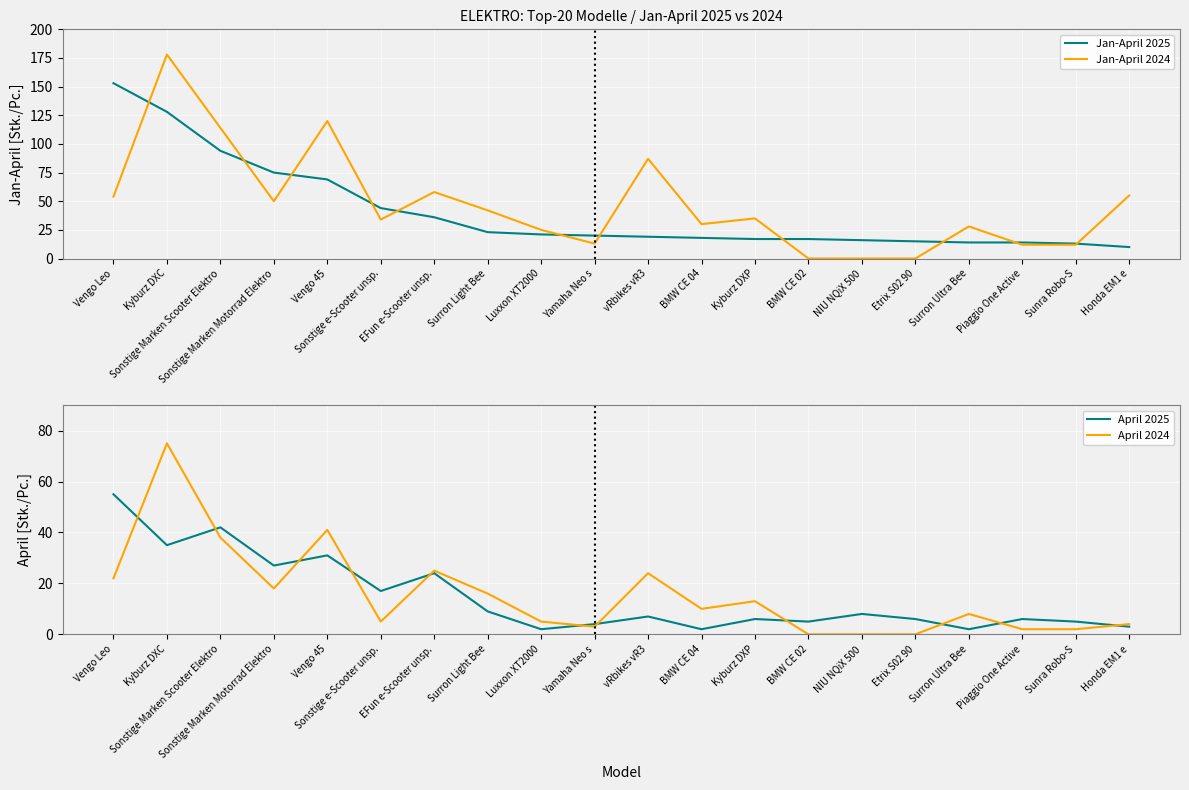

Reading left to right, what are all the values shown in this chart?

Jan-April 2025: Vengo Leo=153	Kyburz DXC=128	Sonstige Marken Scooter Elektro=94	Sonstige Marken Motorrad Elektro=75	Vengo 45=69	Sonstige e-Scooter unsp.=44	EFun e-Scooter unsp.=36	Surron Light Bee=23	Luxxon XT2000=21	Yamaha Neo s=20	vRbikes vR3=19	BMW CE 04=18	Kyburz DXP=17	BMW CE 02=17	NIU NQiX 500=16	Etrix S02 90=15	Surron Ultra Bee=14	Piaggio One Active=14	Sunra Robo-S=13	Honda EM1 e=10
Jan-April 2024: Vengo Leo=54	Kyburz DXC=178	Sonstige Marken Scooter Elektro=114	Sonstige Marken Motorrad Elektro=50	Vengo 45=120	Sonstige e-Scooter unsp.=34	EFun e-Scooter unsp.=58	Surron Light Bee=42	Luxxon XT2000=25	Yamaha Neo s=13	vRbikes vR3=87	BMW CE 04=30	Kyburz DXP=35	BMW CE 02=0	NIU NQiX 500=0	Etrix S02 90=0	Surron Ultra Bee=28	Piaggio One Active=12	Sunra Robo-S=12	Honda EM1 e=55
April 2025: Vengo Leo=55	Kyburz DXC=35	Sonstige Marken Scooter Elektro=42	Sonstige Marken Motorrad Elektro=27	Vengo 45=31	Sonstige e-Scooter unsp.=17	EFun e-Scooter unsp.=24	Surron Light Bee=9	Luxxon XT2000=2	Yamaha Neo s=4	vRbikes vR3=7	BMW CE 04=2	Kyburz DXP=6	BMW CE 02=5	NIU NQiX 500=8	Etrix S02 90=6	Surron Ultra Bee=2	Piaggio One Active=6	Sunra Robo-S=5	Honda EM1 e=3
April 2024: Vengo Leo=22	Kyburz DXC=75	Sonstige Marken Scooter Elektro=38	Sonstige Marken Motorrad Elektro=18	Vengo 45=41	Sonstige e-Scooter unsp.=5	EFun e-Scooter unsp.=25	Surron Light Bee=16	Luxxon XT2000=5	Yamaha Neo s=3	vRbikes vR3=24	BMW CE 04=10	Kyburz DXP=13	BMW CE 02=0	NIU NQiX 500=0	Etrix S02 90=0	Surron Ultra Bee=8	Piaggio One Active=2	Sunra Robo-S=2	Honda EM1 e=4